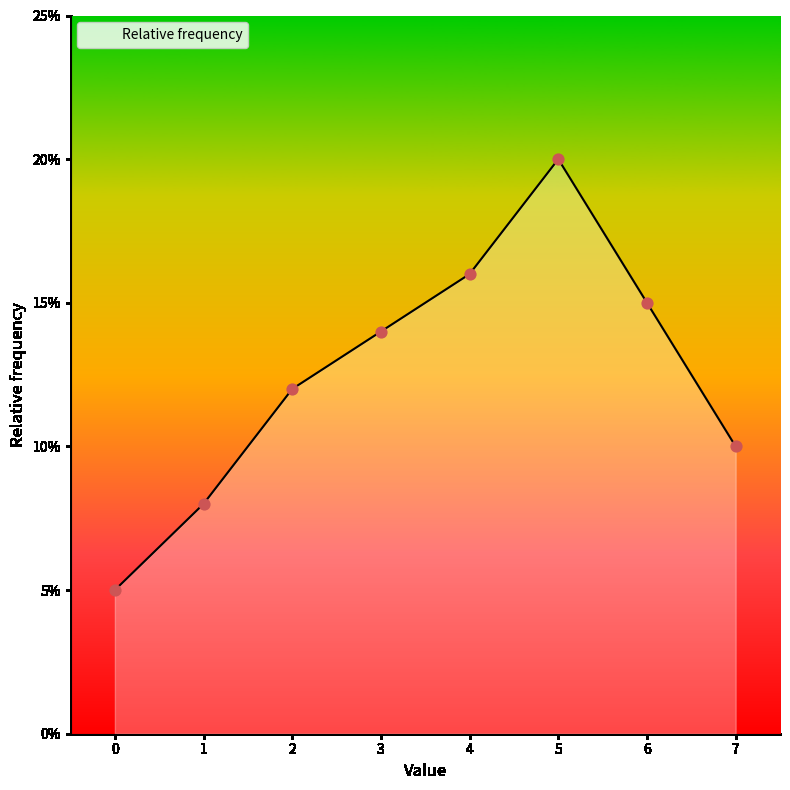

Between 5 and 0, which is larger?

5